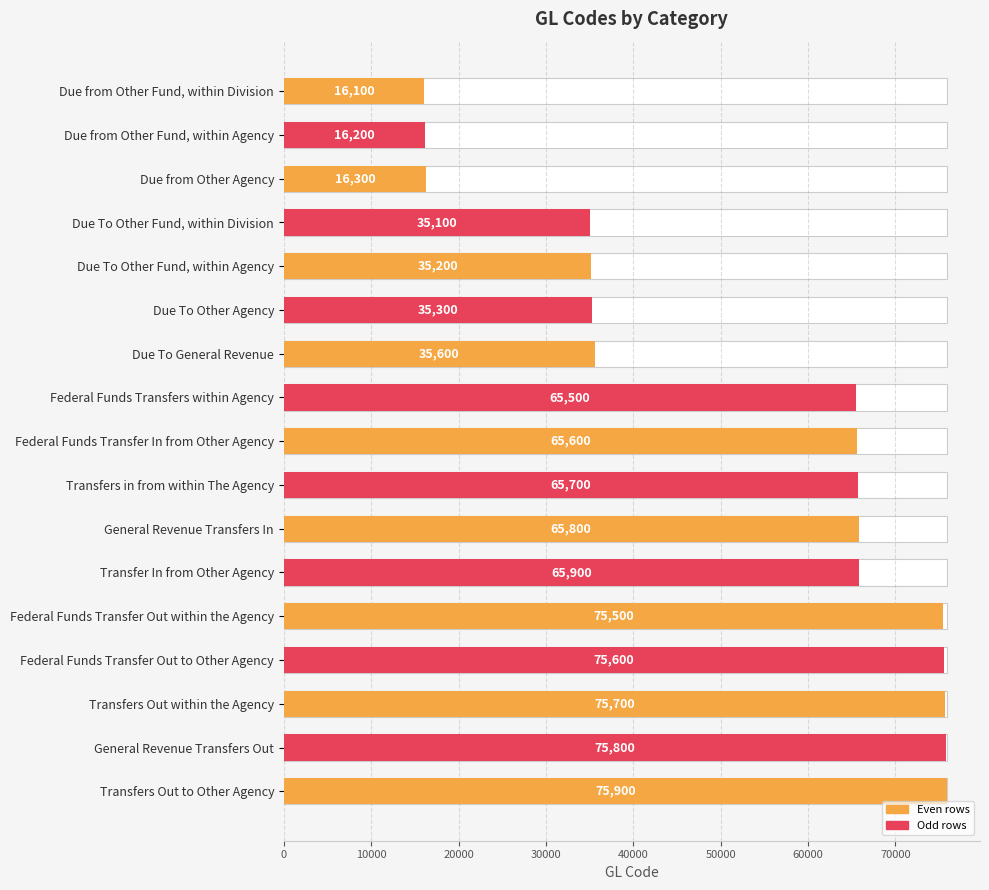

How many data points are above 65600?

8